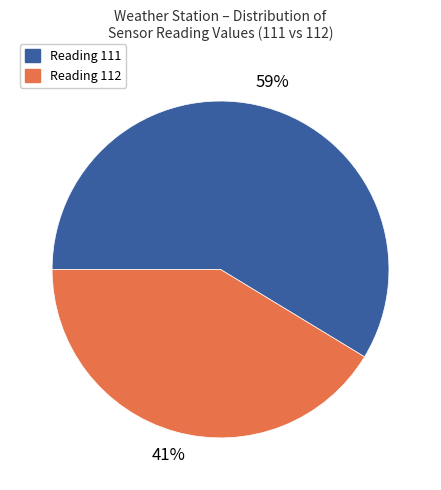

Do Reading 111 and Reading 112 together represent more than half of the pie?

Yes